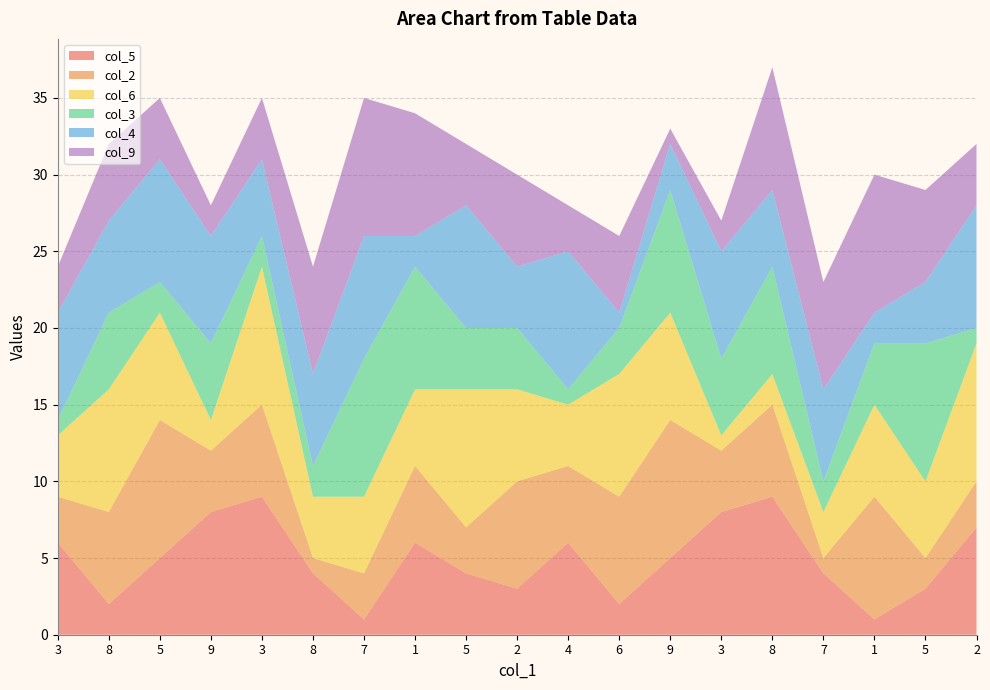

Reading left to right, transcribe all the data shown in this chart.

col_5: 3=6	8=2	5=5	9=8	3=9	8=4	7=1	1=6	5=4	2=3	4=6	6=2	9=5	3=8	8=9	7=4	1=1	5=3	2=7
col_2: 3=3	8=6	5=9	9=4	3=6	8=1	7=3	1=5	5=3	2=7	4=5	6=7	9=9	3=4	8=6	7=1	1=8	5=2	2=3
col_6: 3=4	8=8	5=7	9=2	3=9	8=4	7=5	1=5	5=9	2=6	4=4	6=8	9=7	3=1	8=2	7=3	1=6	5=5	2=9
col_3: 3=1	8=5	5=2	9=5	3=2	8=2	7=9	1=8	5=4	2=4	4=1	6=3	9=8	3=5	8=7	7=2	1=4	5=9	2=1
col_4: 3=7	8=6	5=8	9=7	3=5	8=6	7=8	1=2	5=8	2=4	4=9	6=1	9=3	3=7	8=5	7=6	1=2	5=4	2=8
col_9: 3=3	8=5	5=4	9=2	3=4	8=7	7=9	1=8	5=4	2=6	4=3	6=5	9=1	3=2	8=8	7=7	1=9	5=6	2=4